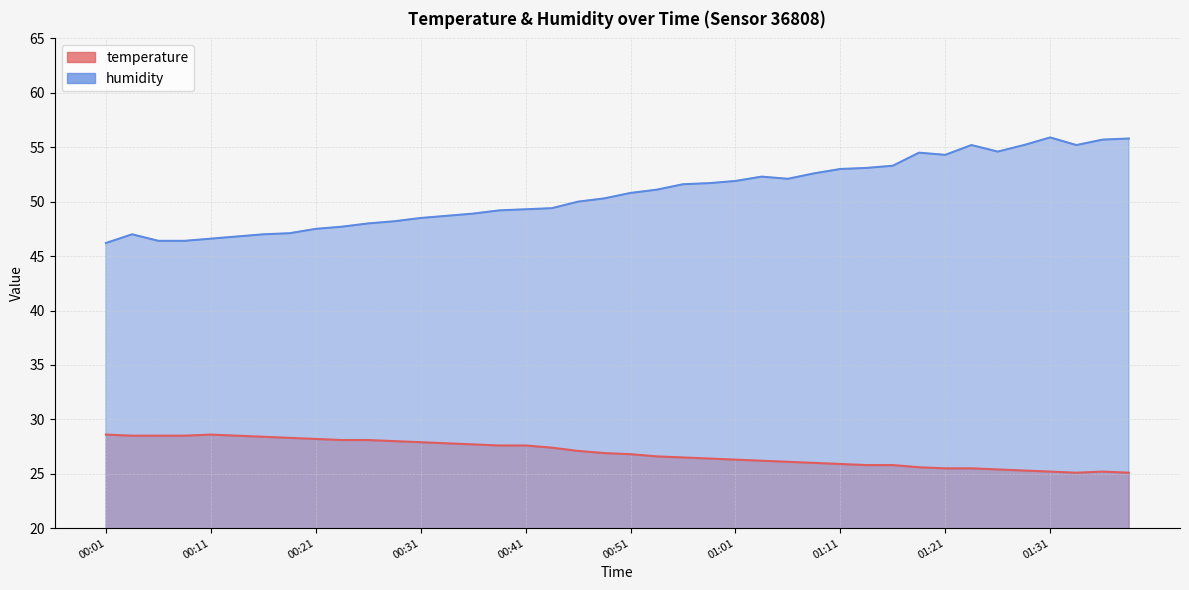

In temperature, how many points are lower than both neighbors (excluding endpoints)?

1